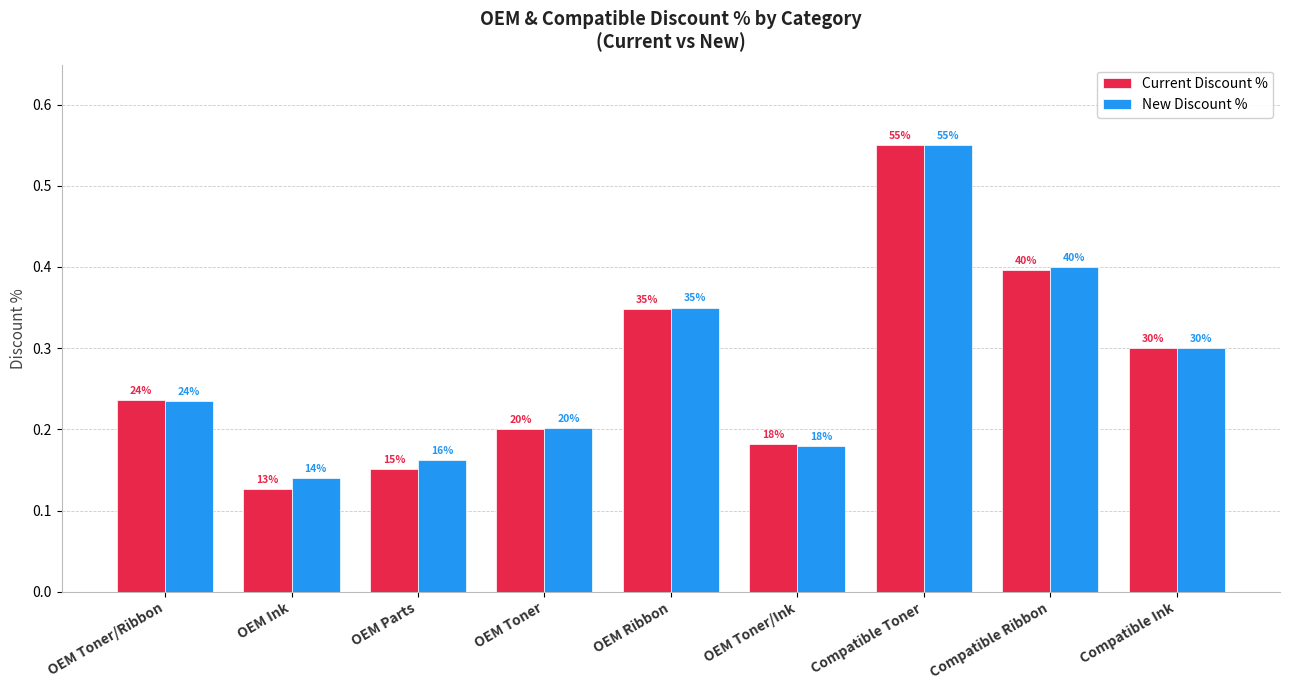

At which label does New Discount % reach its peak?

Compatible Toner